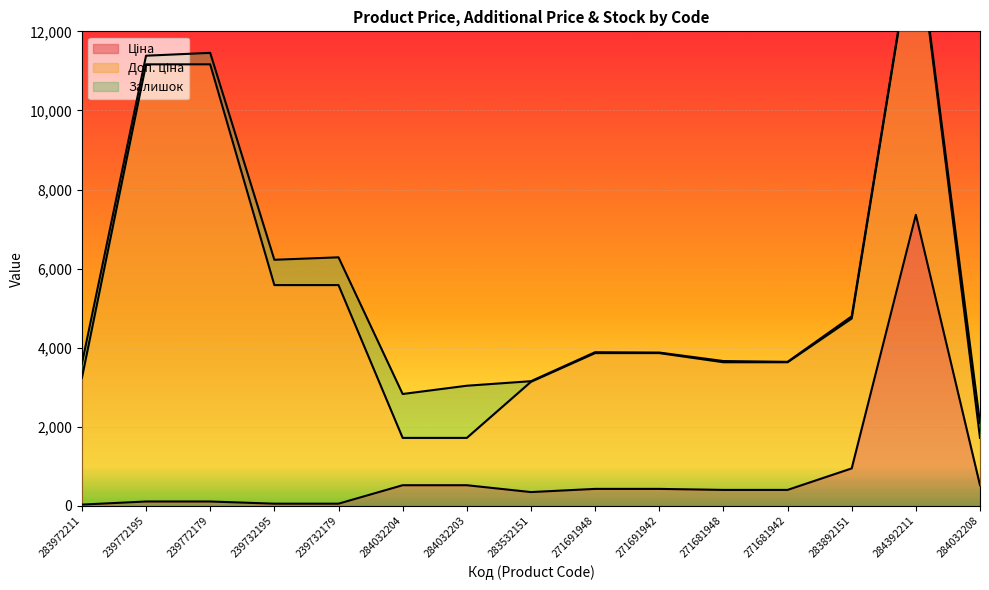

Between 284032208 and 239772195, which is larger?

284032208